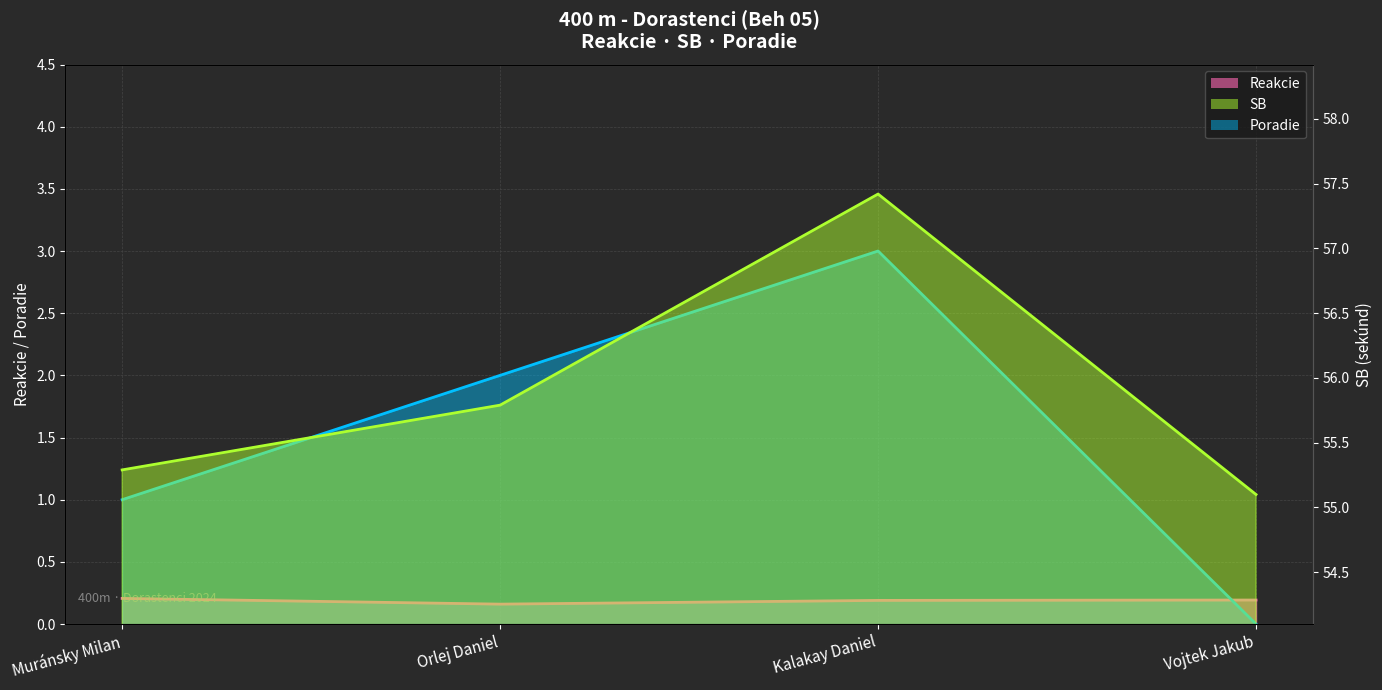

What is the label of the 4th point from the left?

Vojtek Jakub